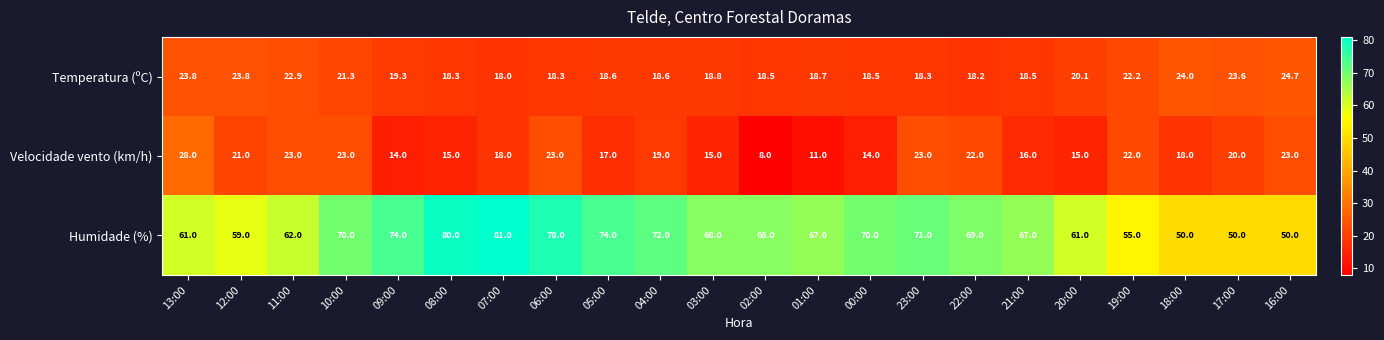

How many categories are shown in the chart?

22